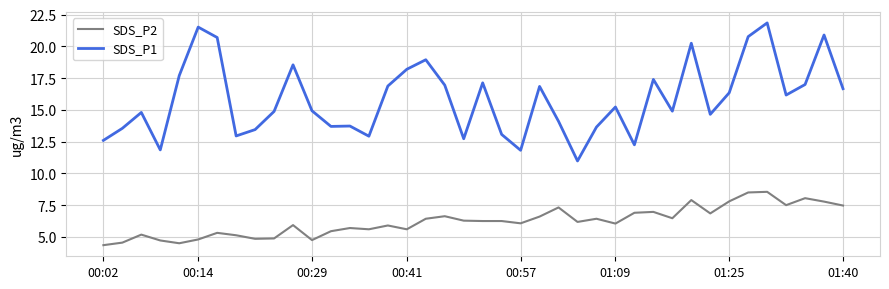

Rank the series by their maximum value, from lowest to highest.

SDS_P2, SDS_P1